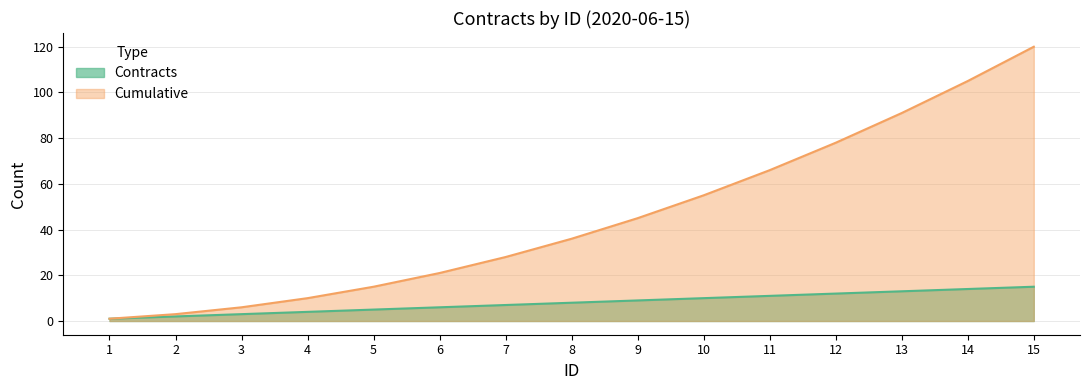

Where is Cumulative nearest to the value 60?

10